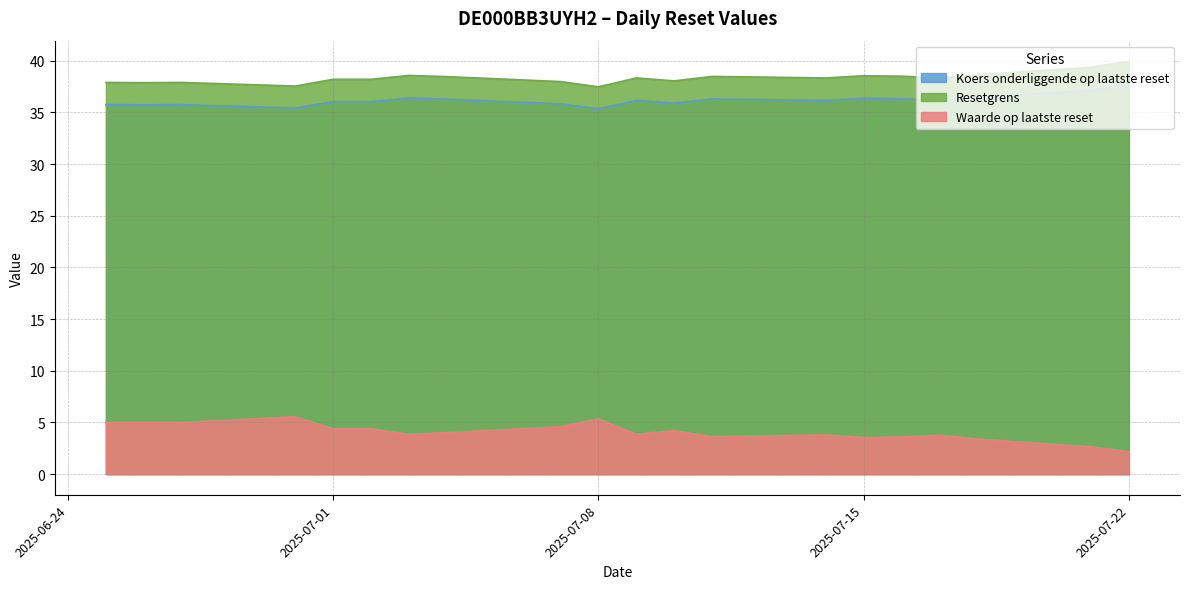

The Waarde op laatste reset series shows 3.6 at 2025-07-11. True or false?

True